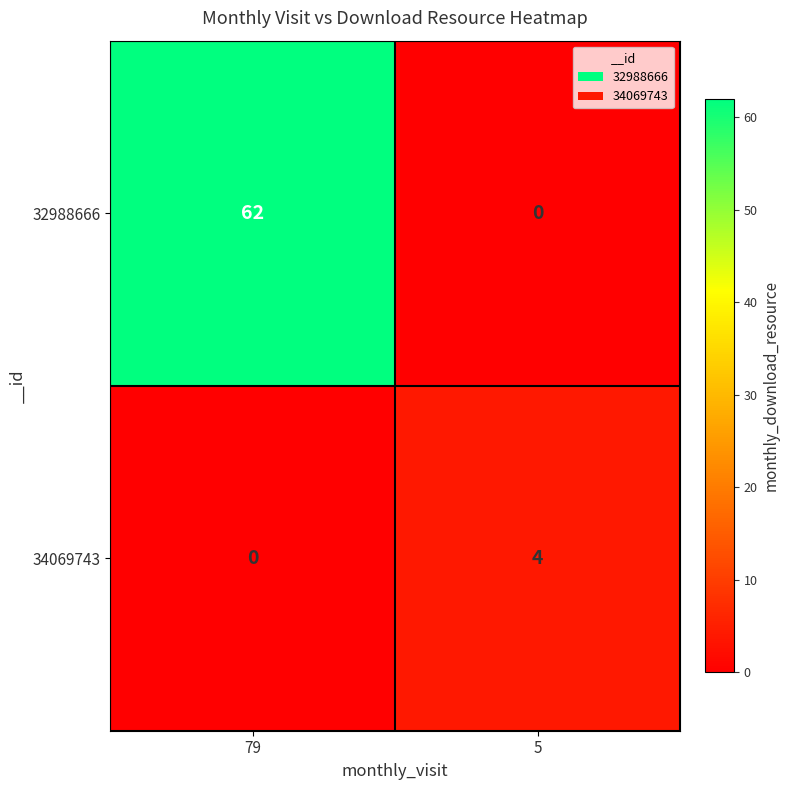

What value does the 32988666 series have at 79, to the nearest 5?

60